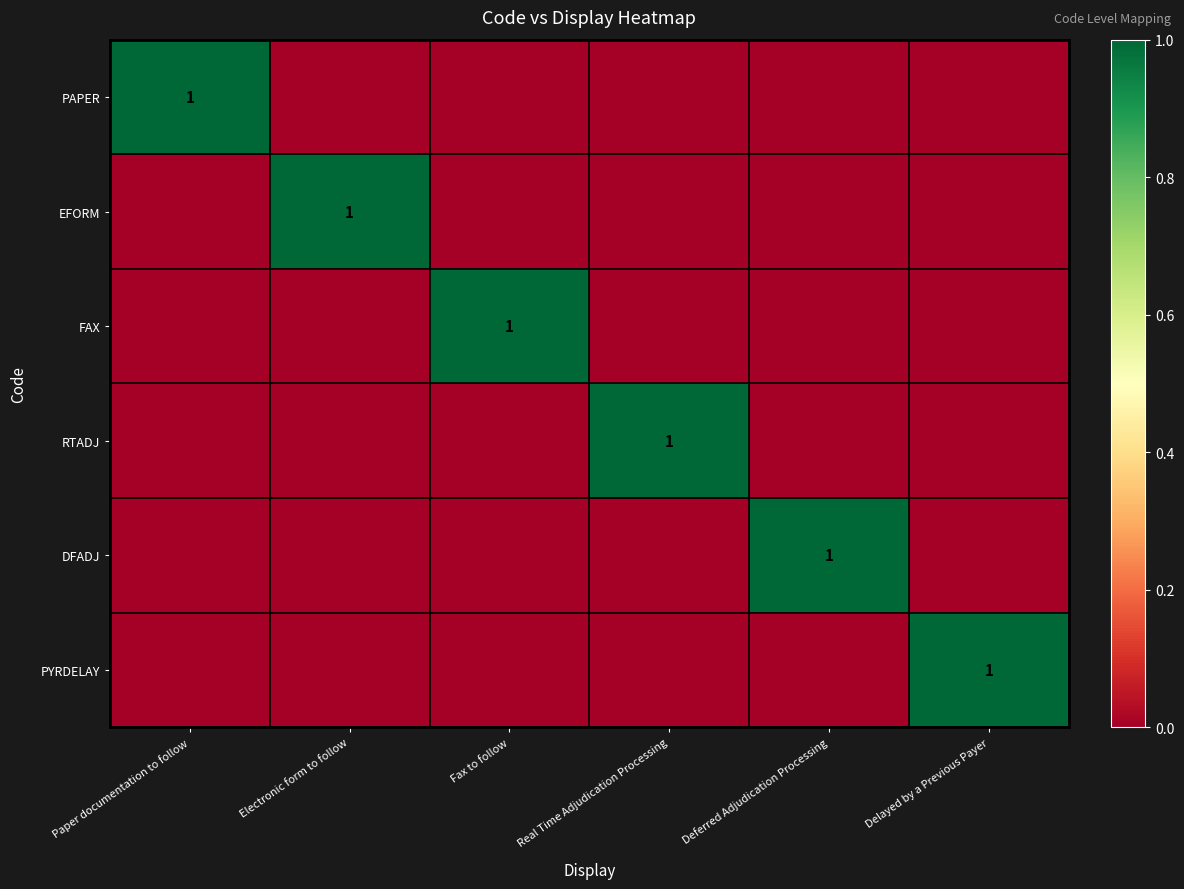

List the series in order of their peak value, lowest first.

PAPER, EFORM, FAX, RTADJ, DFADJ, PYRDELAY